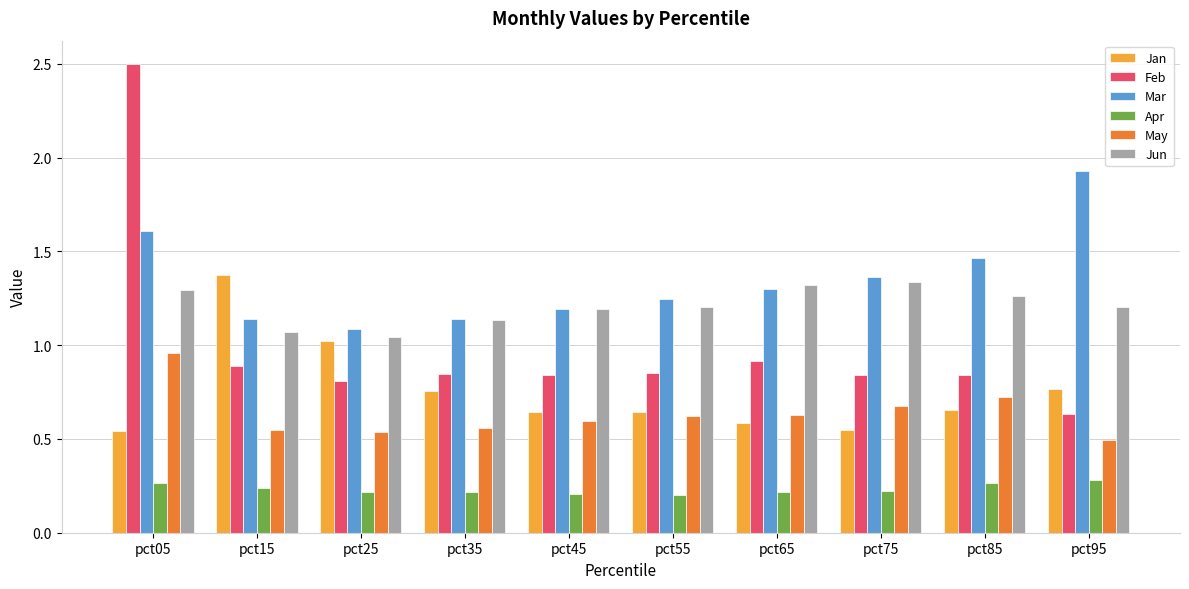

What is the difference between the highest and lowest values at pct95?

1.6